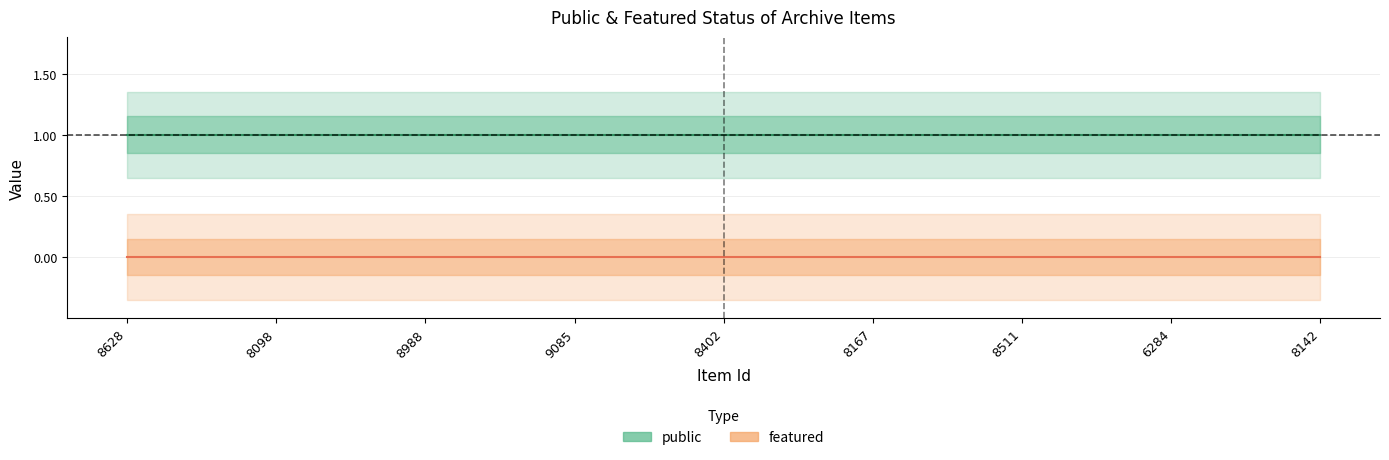

Count the number of data series in this chart.

2